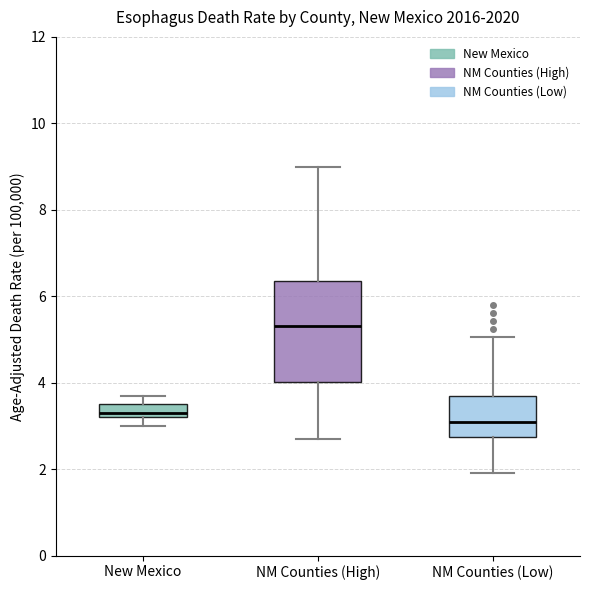

Comparing the boxes themselves (not the whiskers), which one is the tallest?

NM Counties (High)